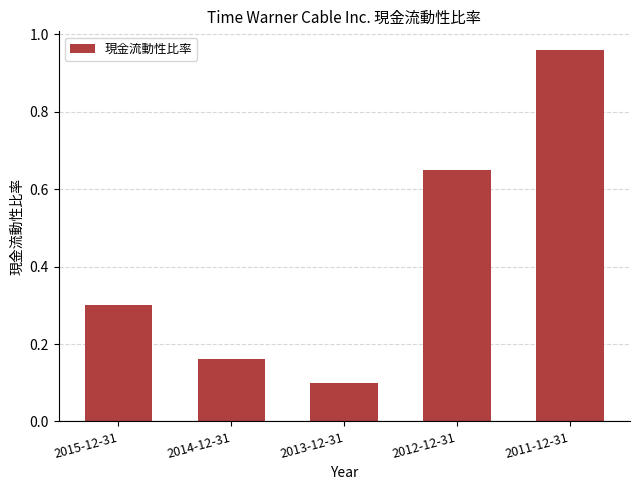

What is the sum of all values?

2.2